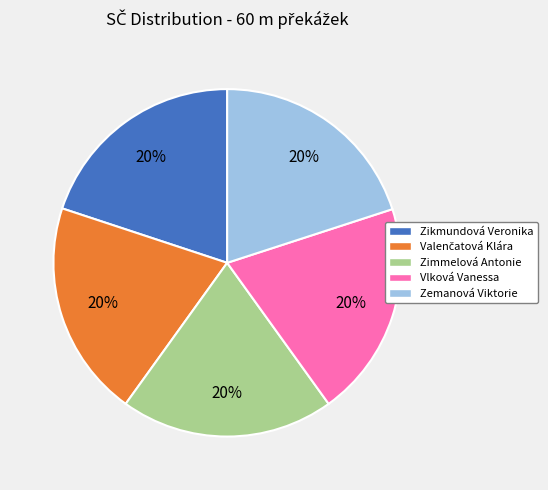

Combined, do Vlková Vanessa and Zimmelová Antonie account for over 50%?

No